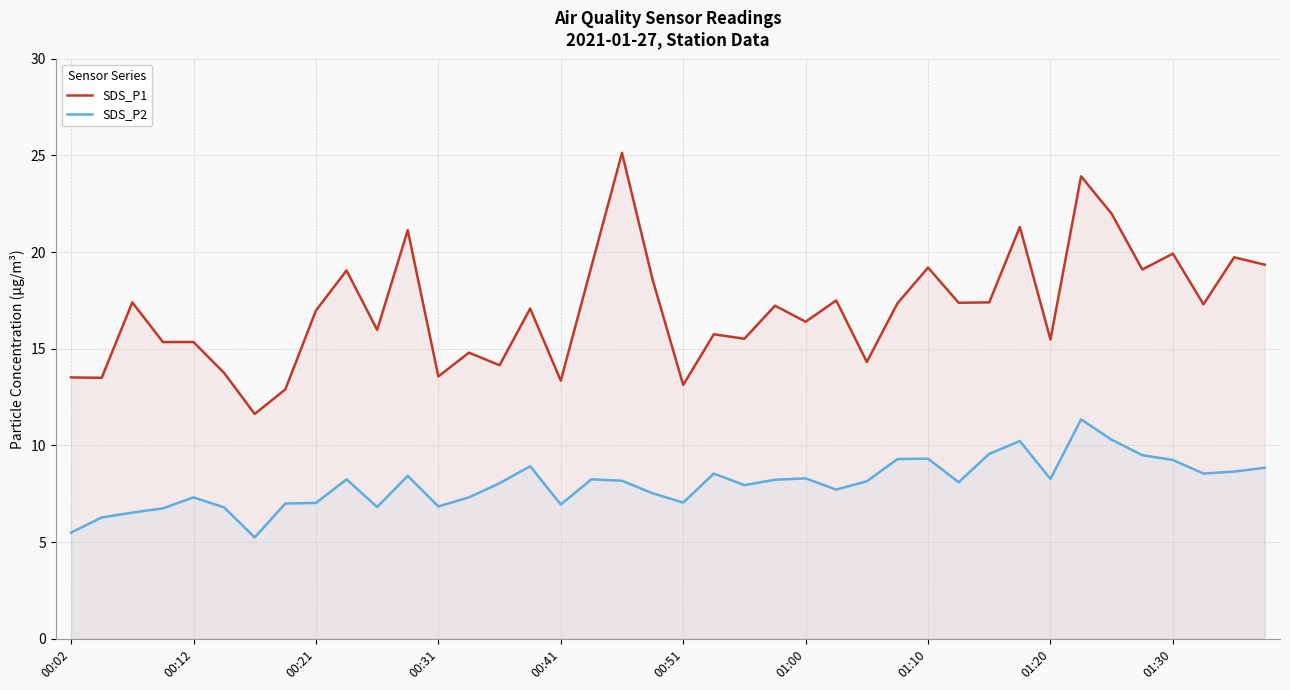

What is the greatest value displayed?

25.1